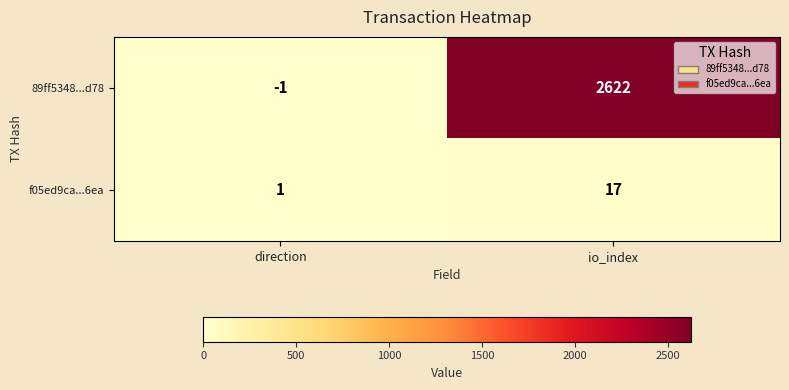

Reading left to right, list all the values displayed in this chart.

89ff5348...d78: -1	2622
f05ed9ca...6ea: 1	17